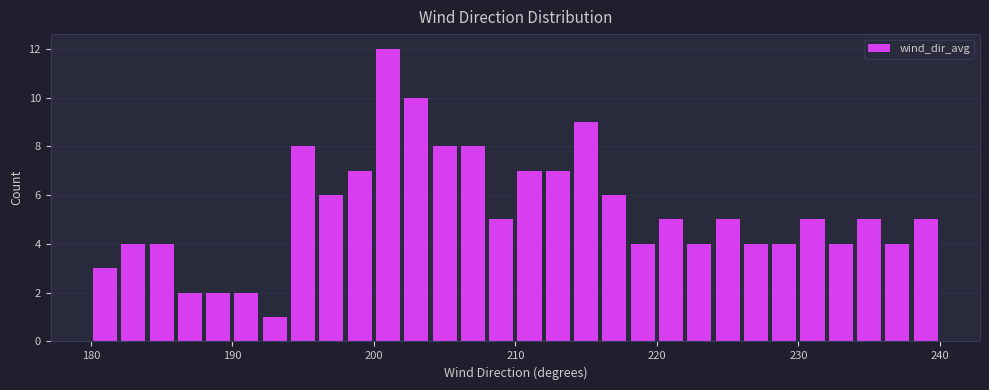

Read against the x-axis, roughly where is the centre of the tallest bar?

201